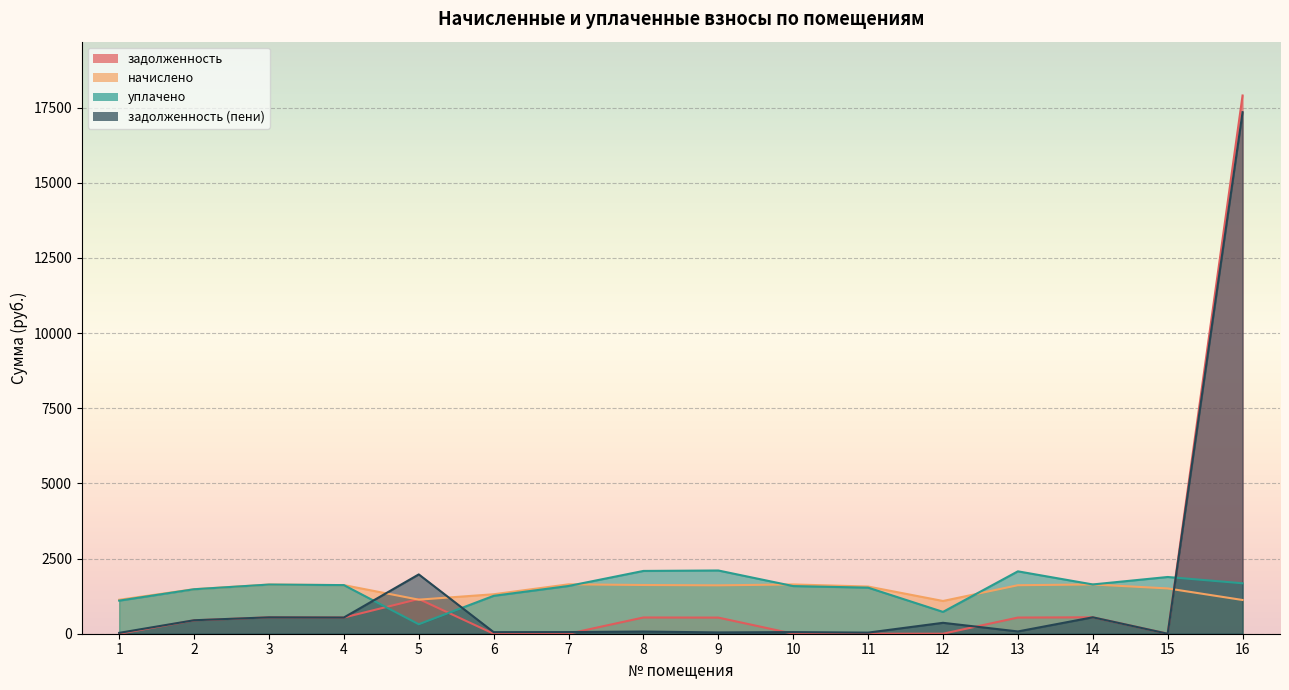

How many data points in уплачено are above 1616?

8